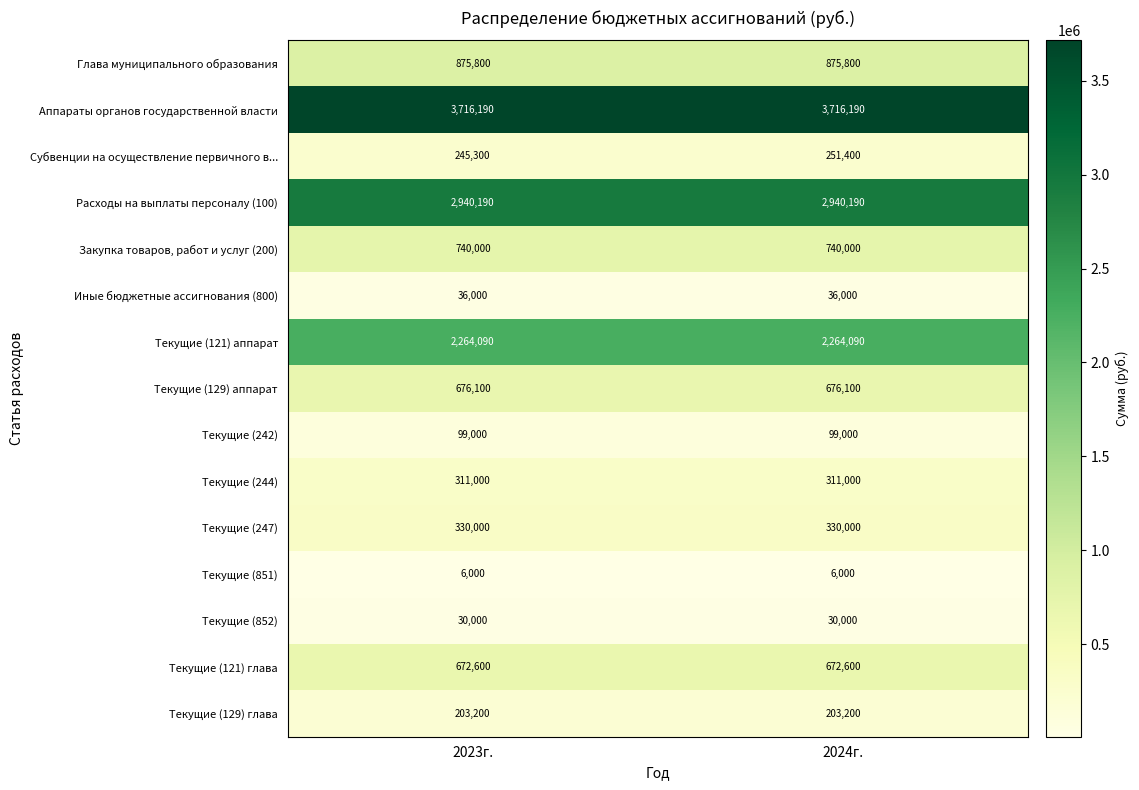

At which category is the sum across all series the highest?

2024г.